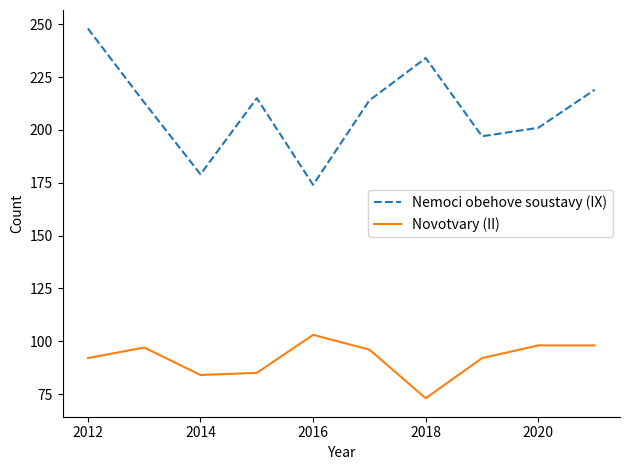

How many values in the Novotvary (II) series are below 96?

5